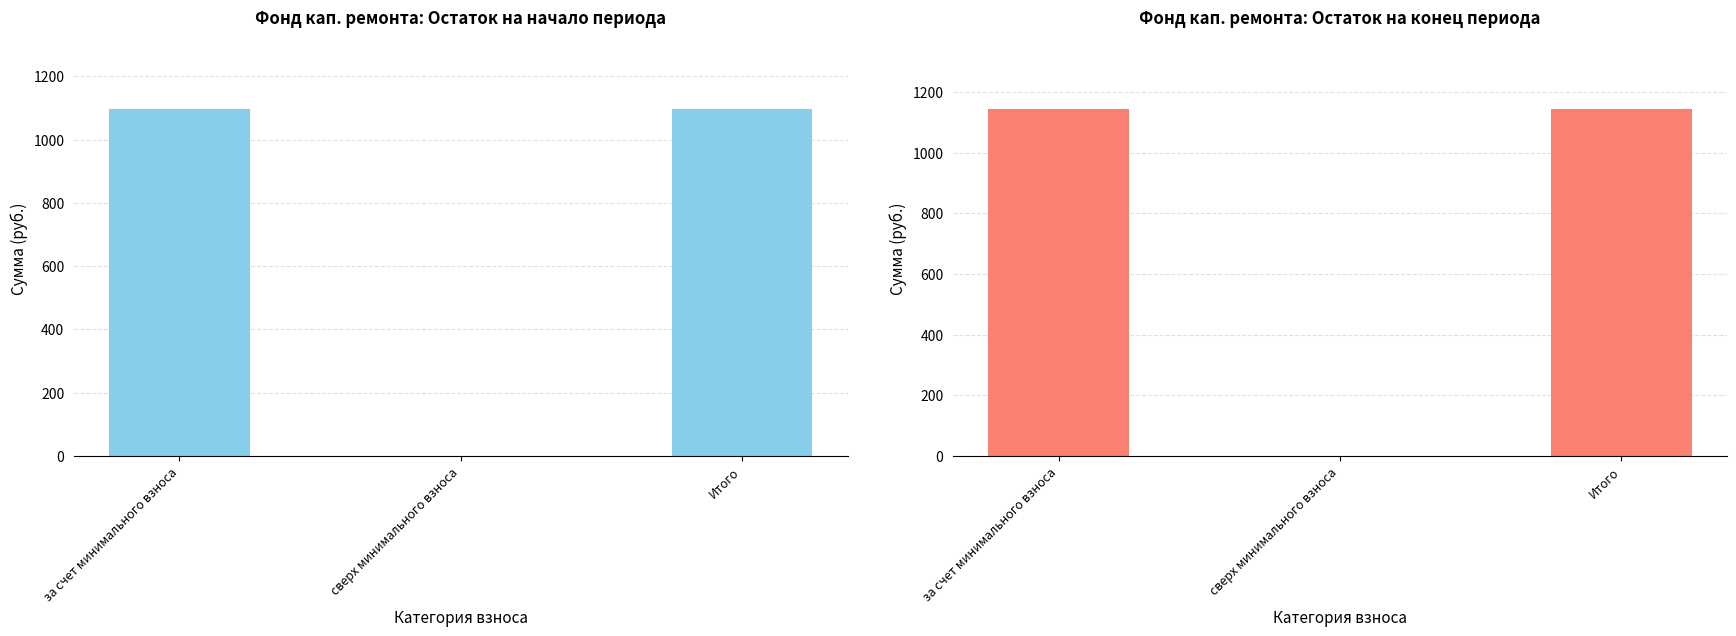

Are the bars grouped side by side (vs. stacked)?

Yes